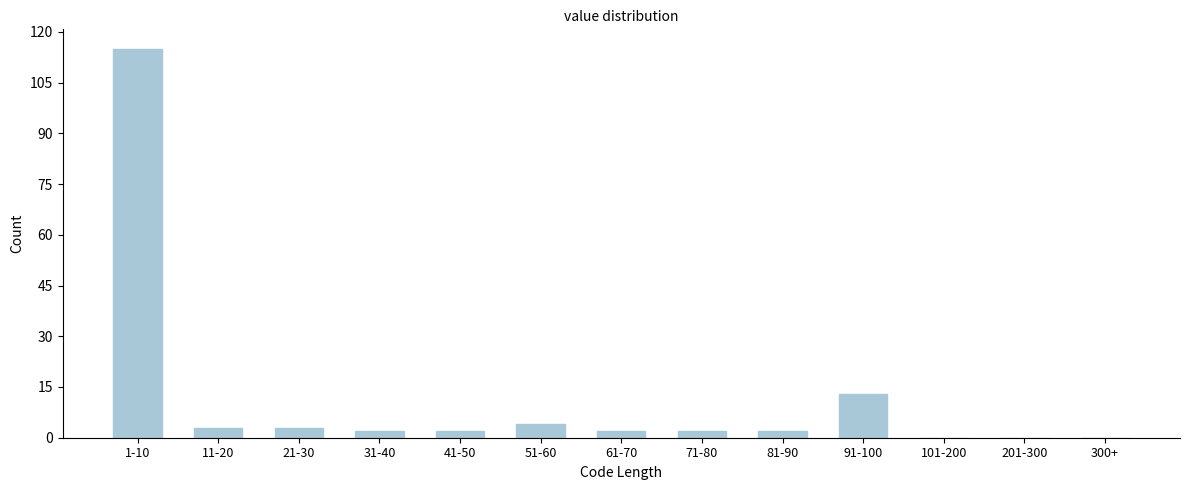

Reading right to left, what are all the values shown in this chart?

300+=0	201-300=0	101-200=0	91-100=13	81-90=2	71-80=2	61-70=2	51-60=4	41-50=2	31-40=2	21-30=3	11-20=3	1-10=115